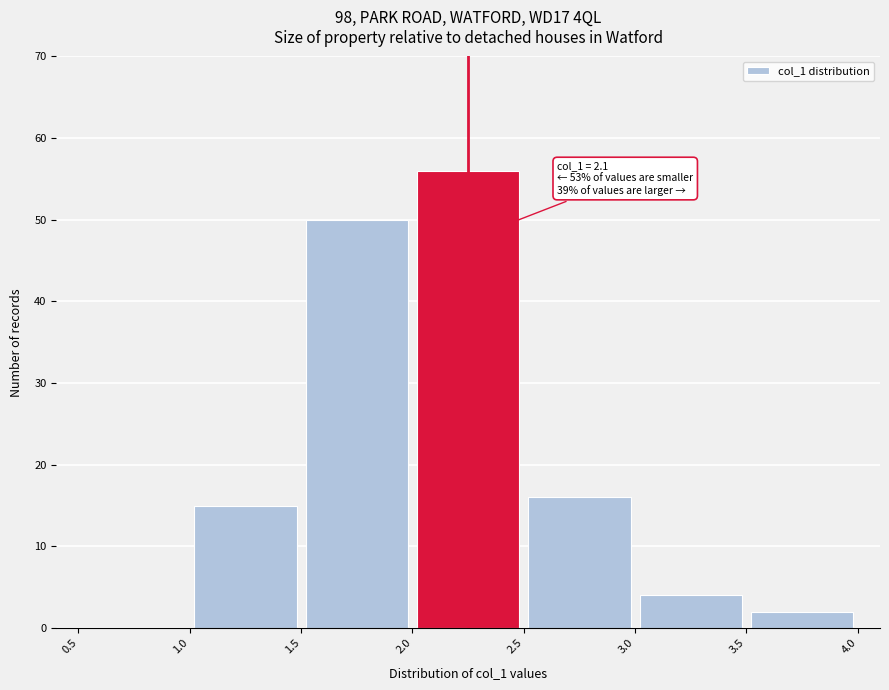

Which range on the x-axis has the tallest bar?

2.0 to 2.5